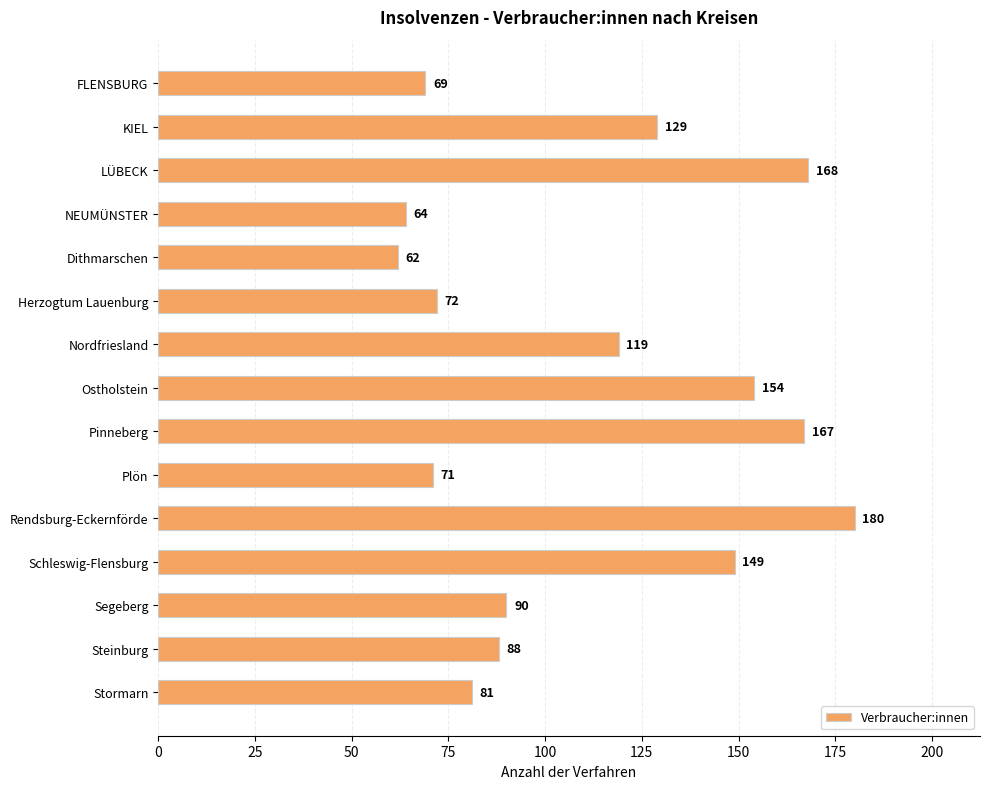

Reading bottom to top, extract all data points from this chart.

81	88	90	149	180	71	167	154	119	72	62	64	168	129	69